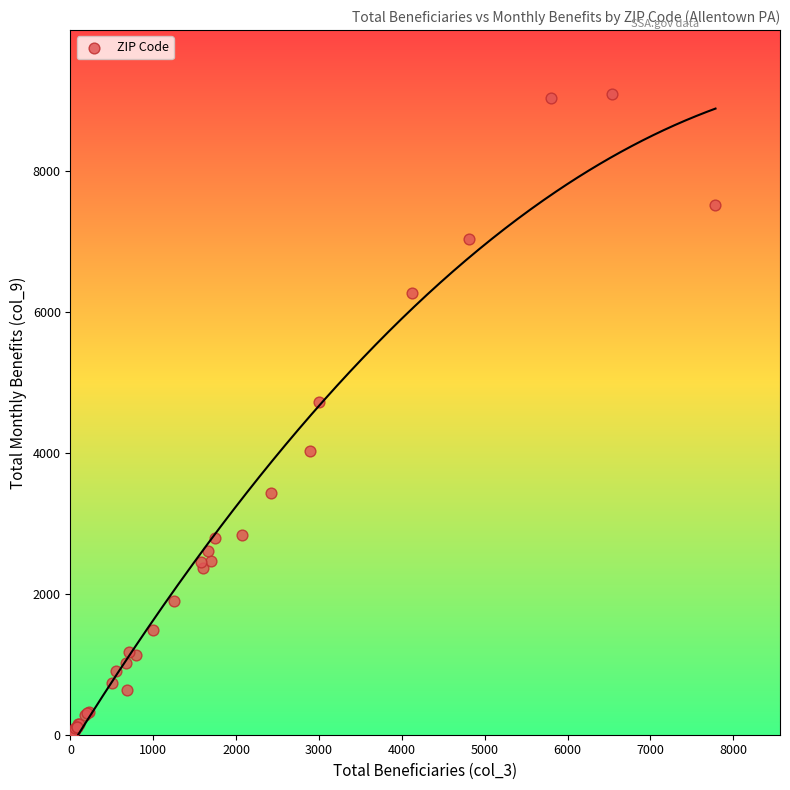

What Y value in the scatter plot is closest to 4563?

4719